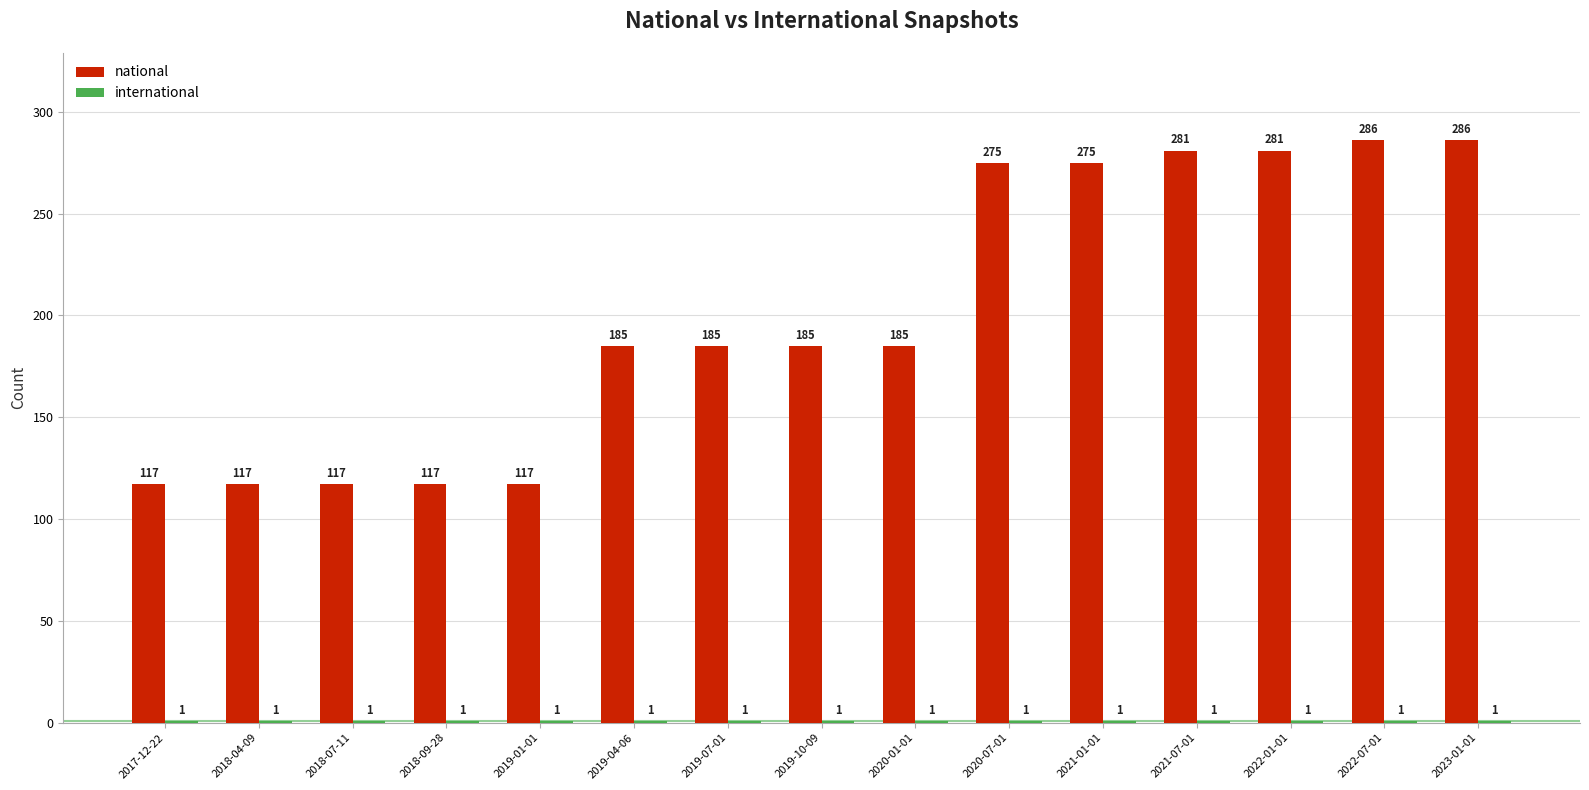

At how many categories does at least one series exceed 43?

15